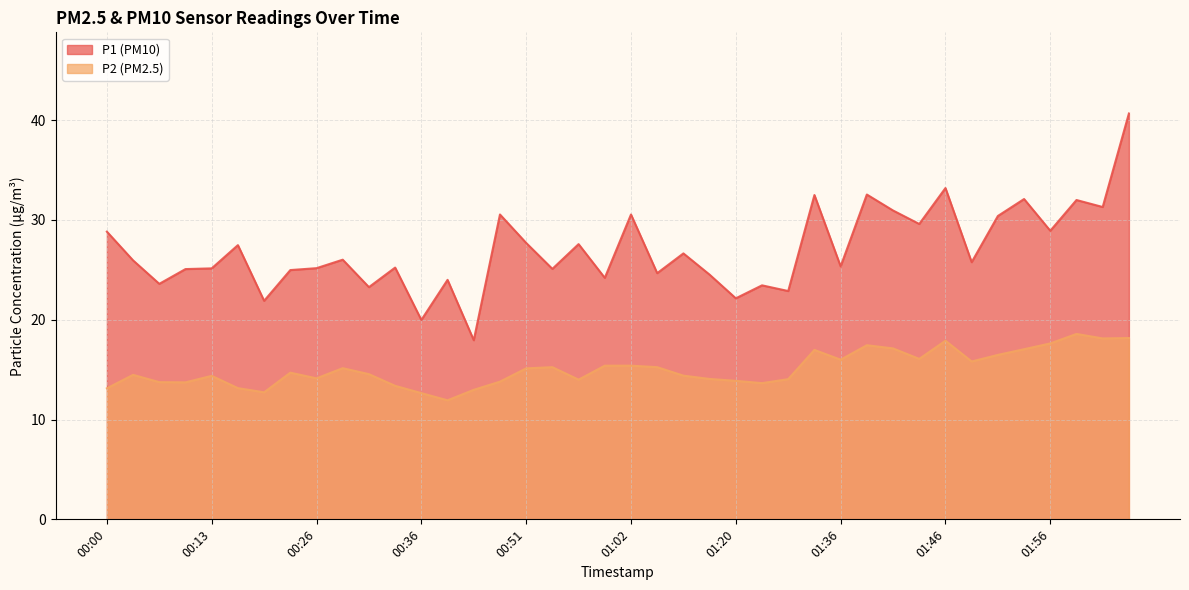

Which has a higher value, 02:04 or 01:41?

02:04